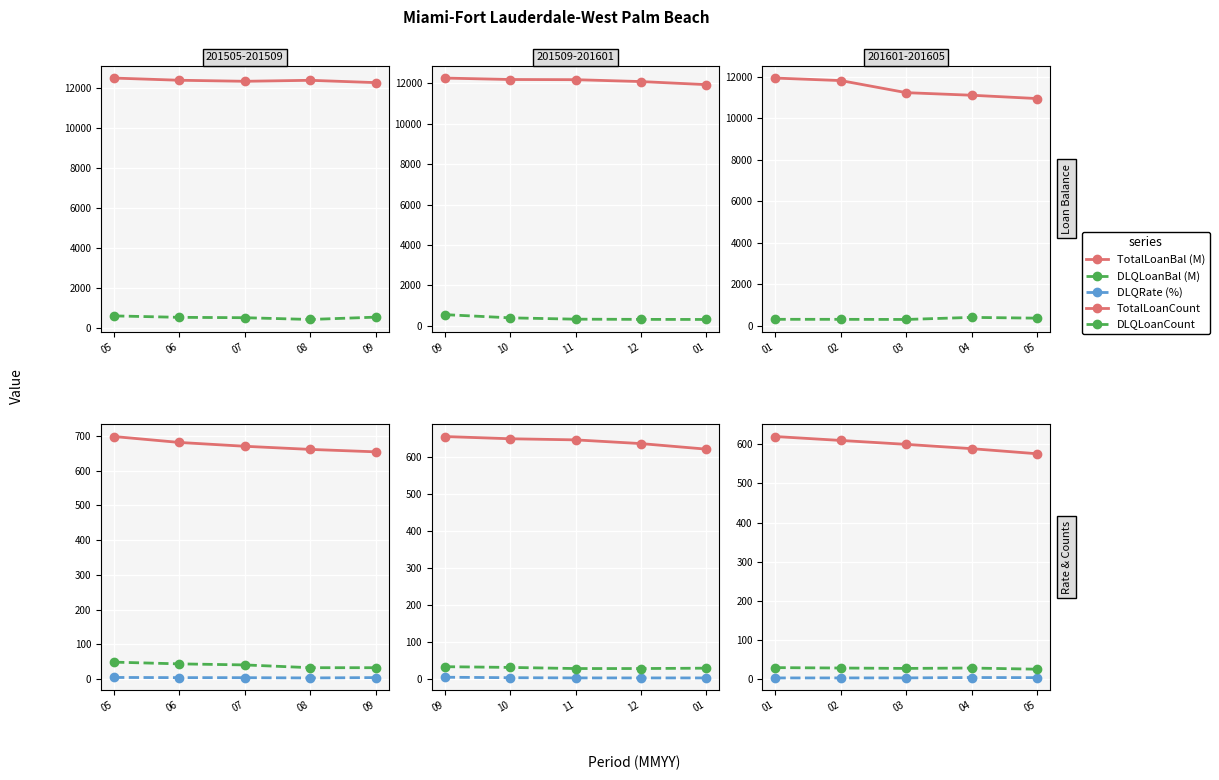

True or false: DLQRate (%) and DLQLoanBal (M) intersect in this chart.

False